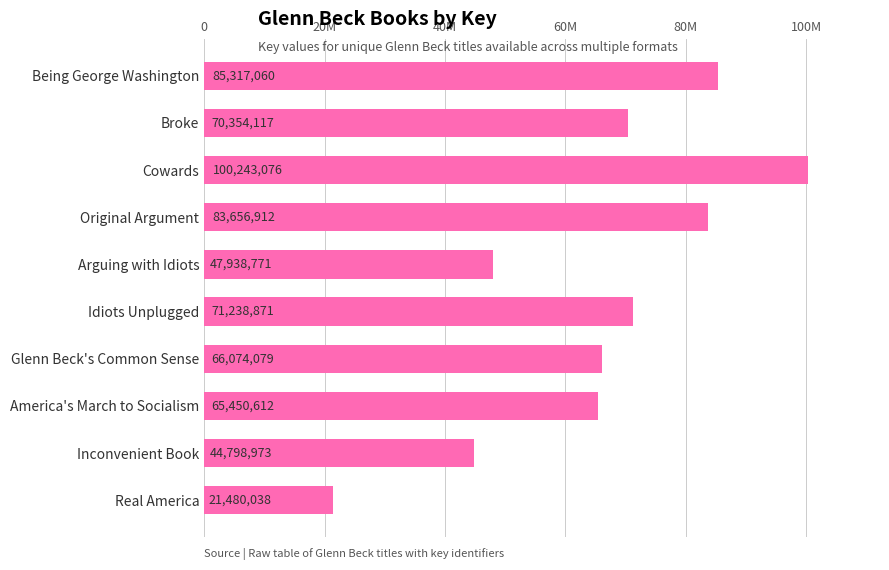

Are the bars horizontal?

Yes